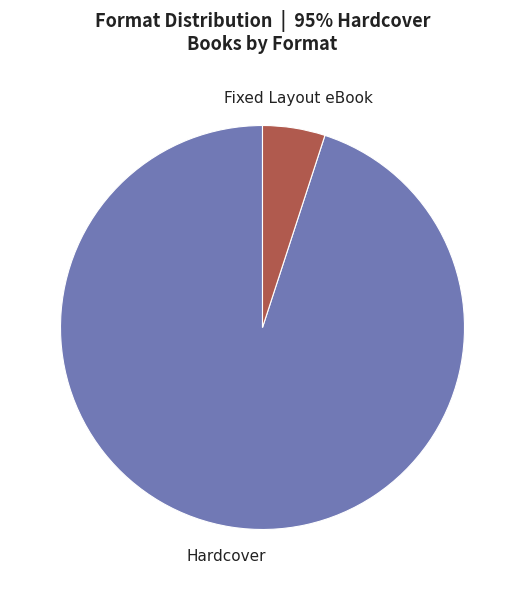

Does Hardcover account for over 50% of the chart?

Yes